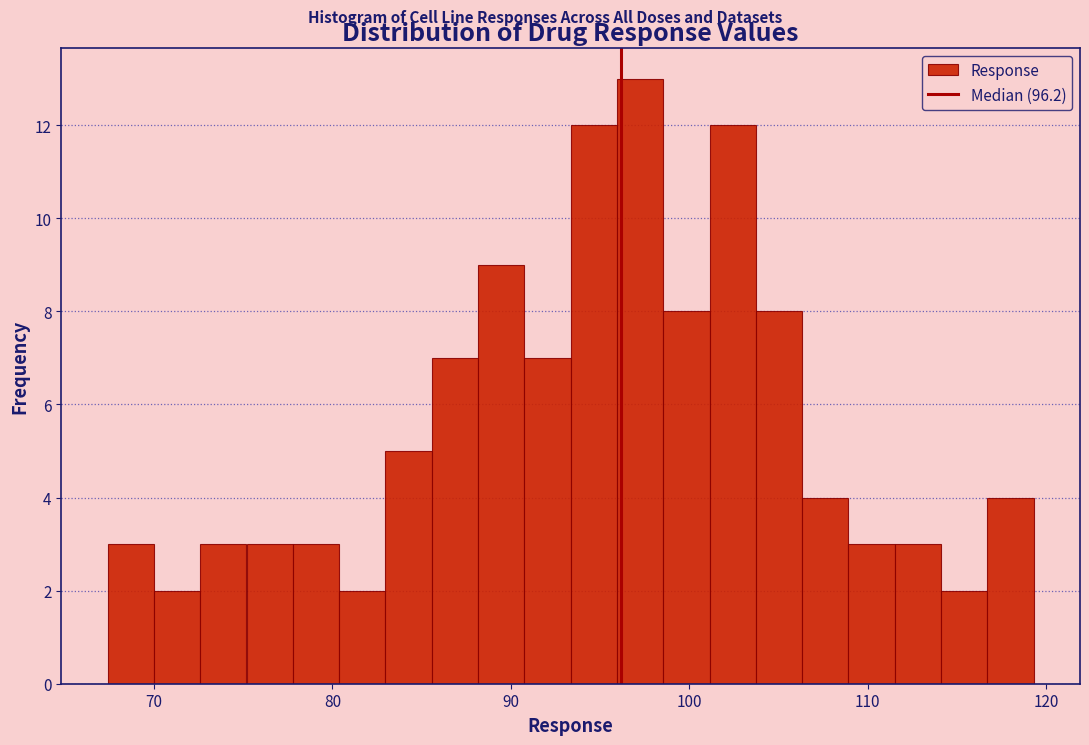

Read against the x-axis, roughly where is the centre of the tallest bar?

97